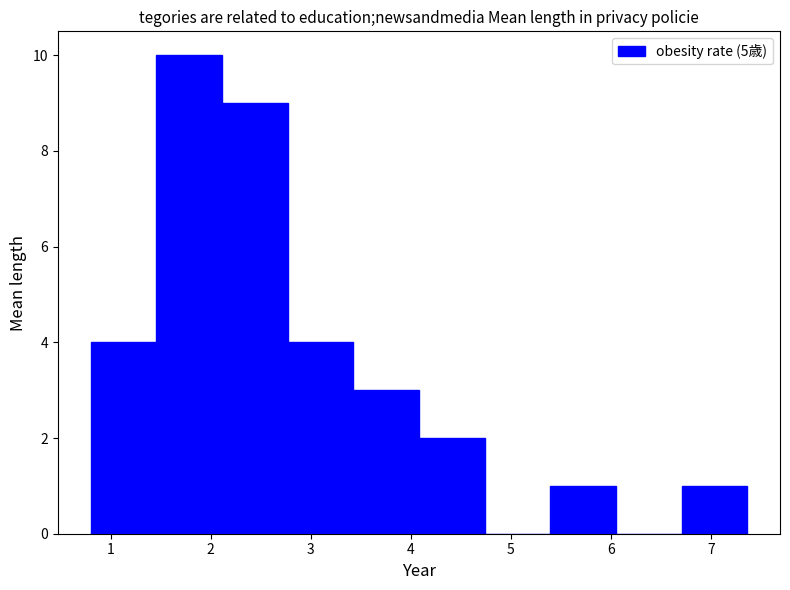

Which range on the x-axis has the tallest bar?

1.5 to 2.1